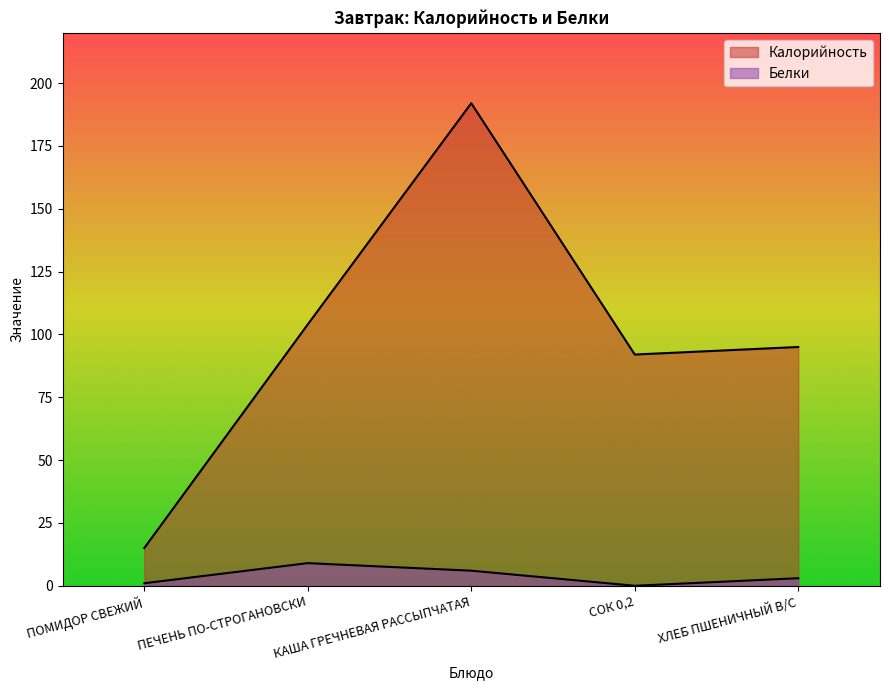

True or false: Белки and Калорийность intersect in this chart.

False